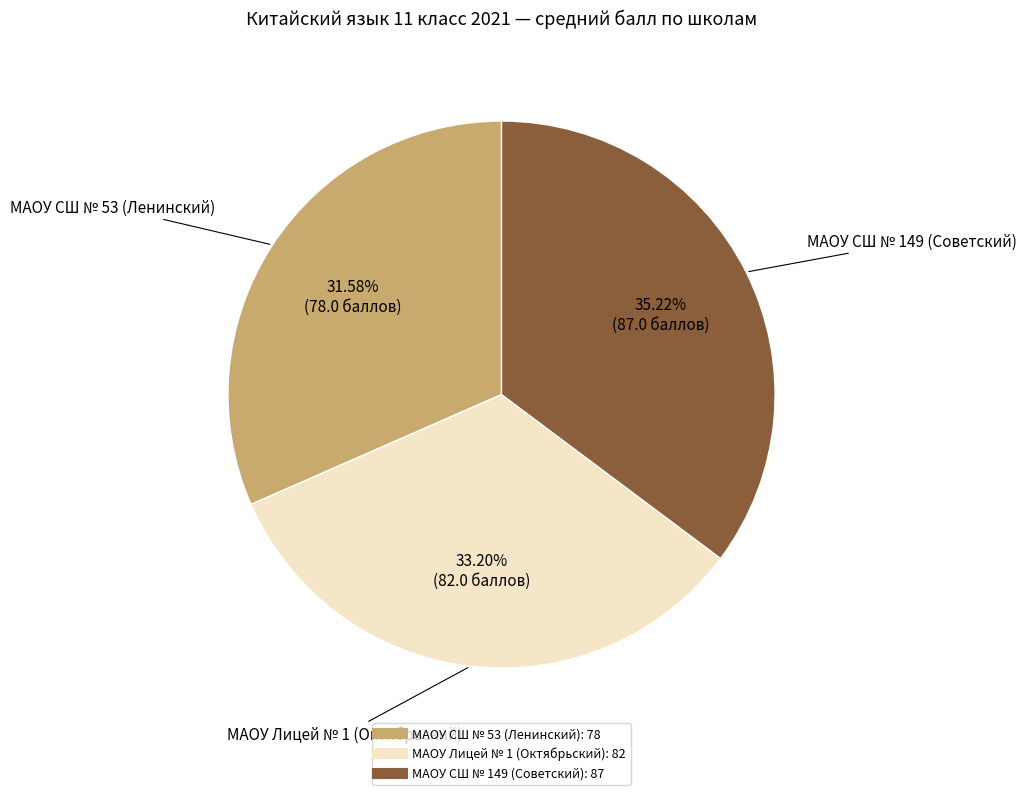

To the nearest percent, what is the difference between the largest and smallest slice percentages?

4%